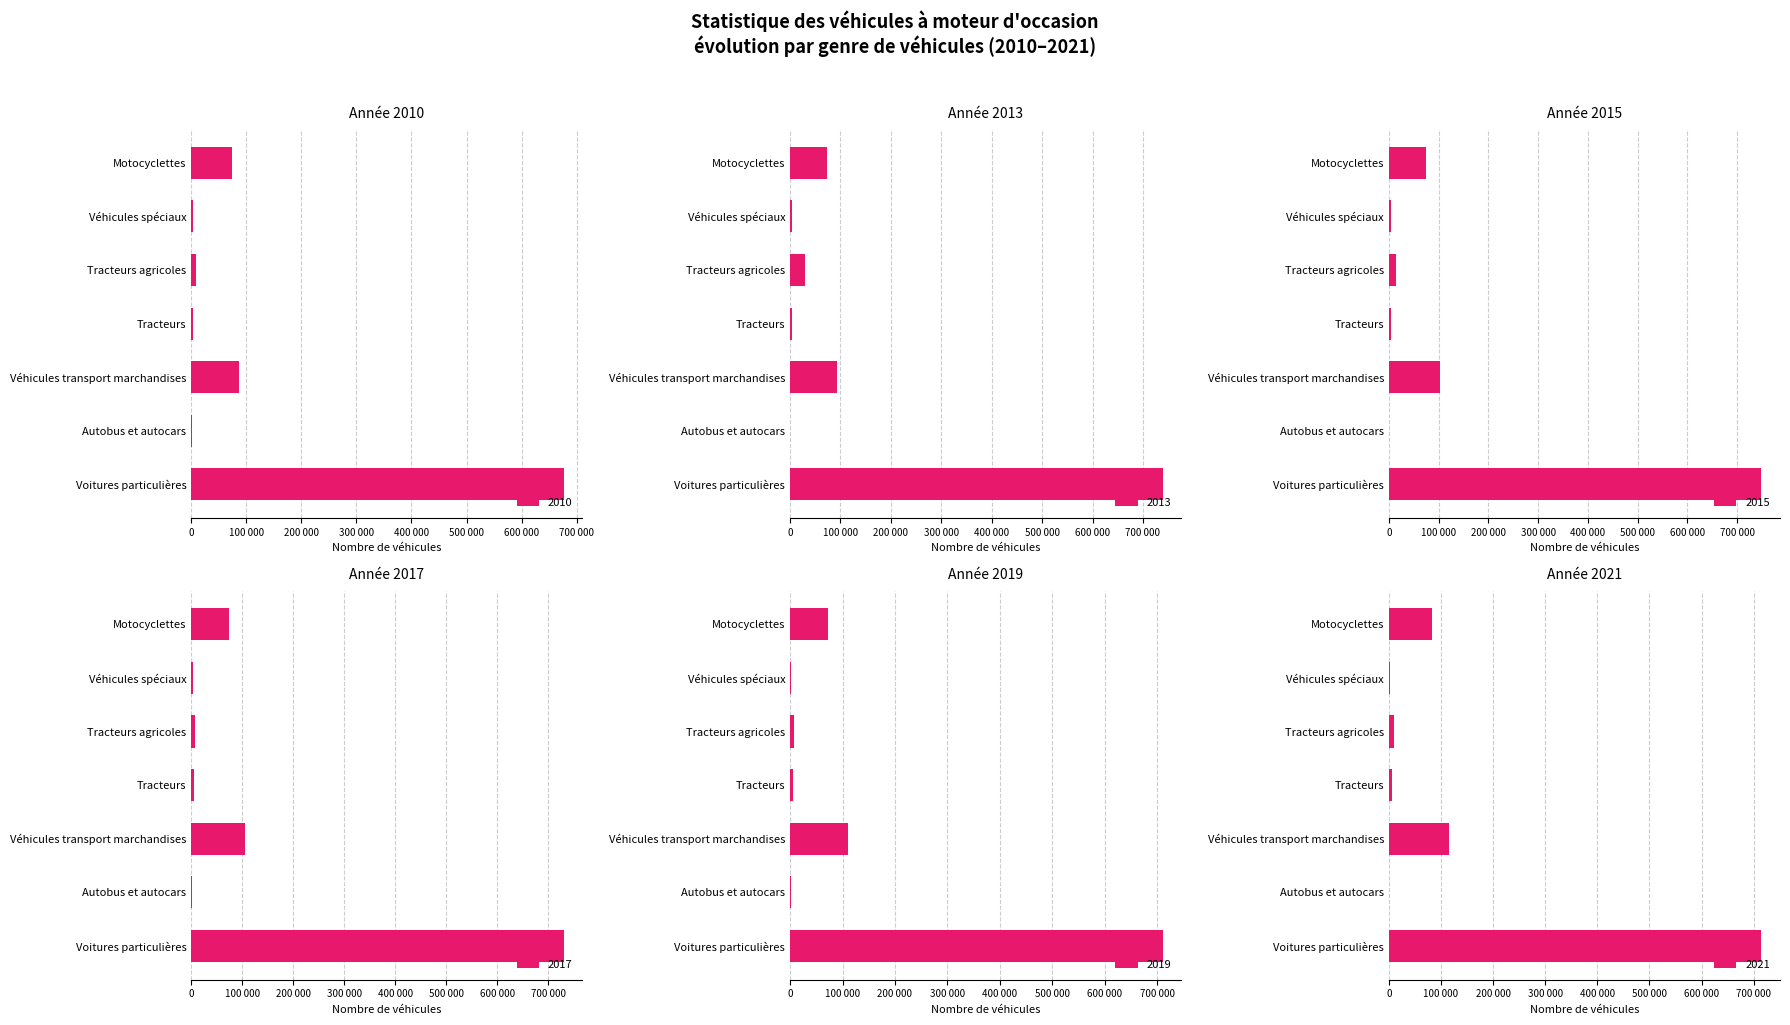

At which label is 2021 closest to 357835?

Véhicules transport marchandises